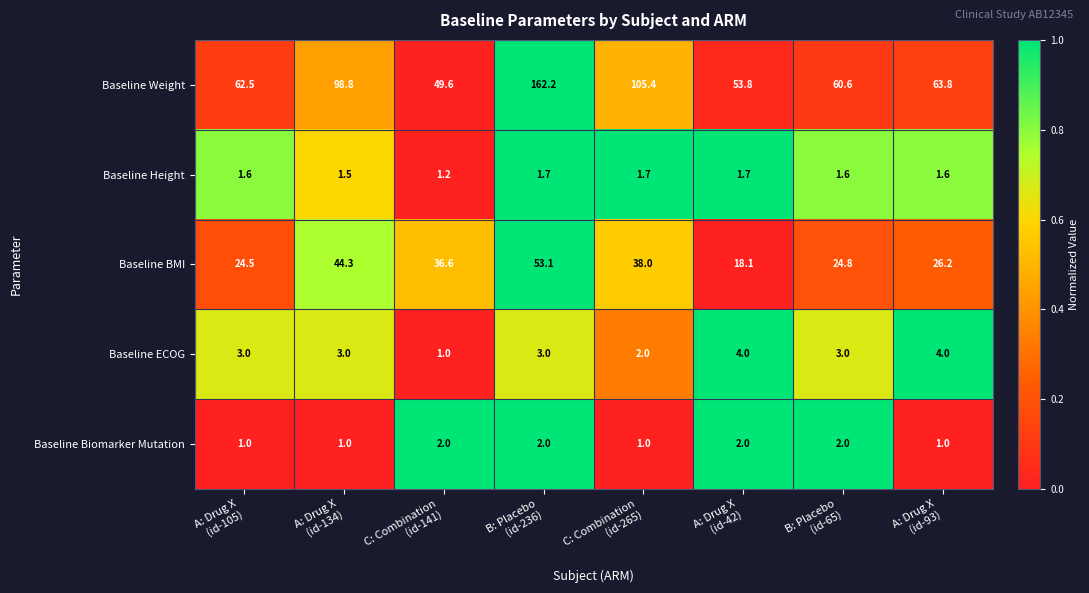

What is the maximum value shown in the chart?

162.2